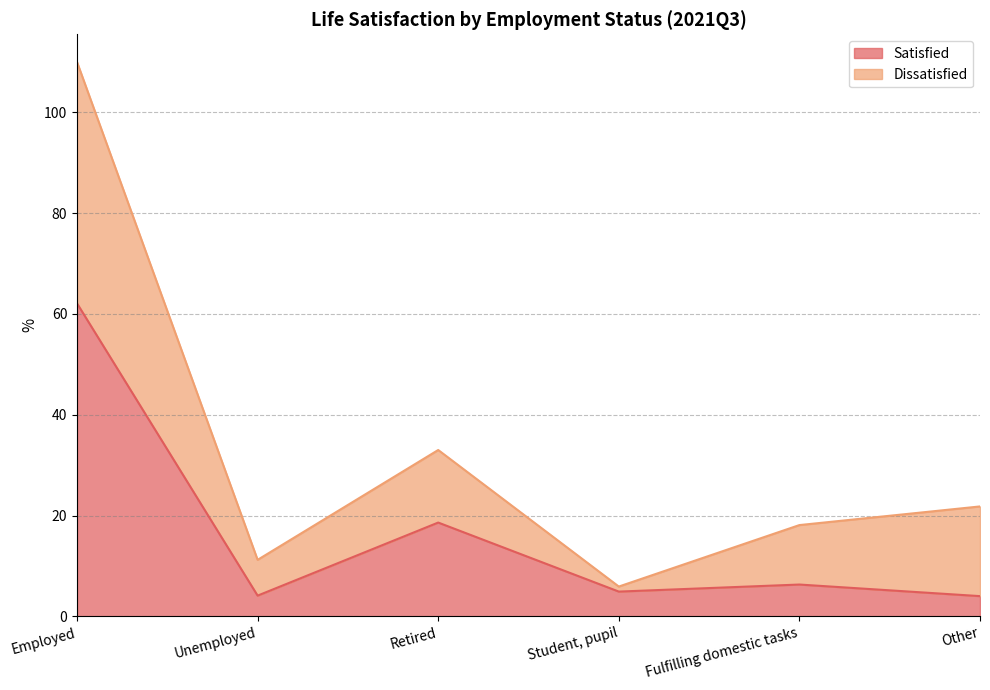

What is the sum of all values?

100.0